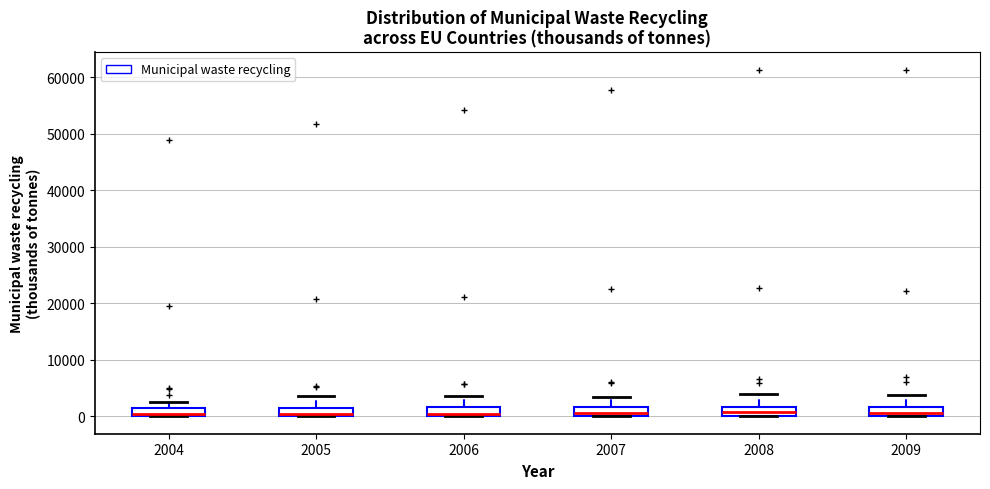

Where is the lower edge of the box at x = 2007 on the y-axis? The values are not printed on the chart, so give them approximately, as read against the axis.

0